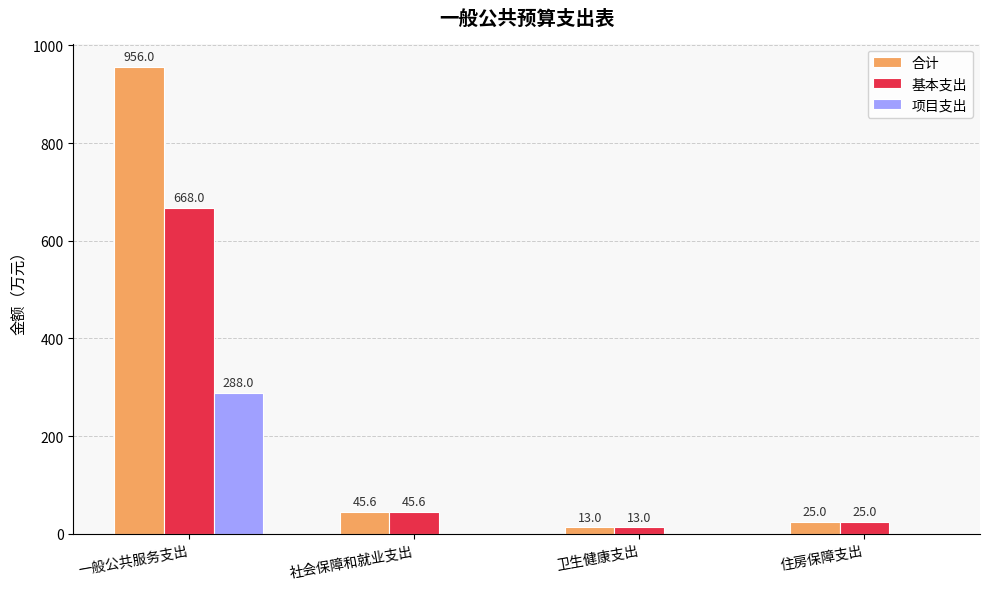

Which series has the largest total across all categories?

合计